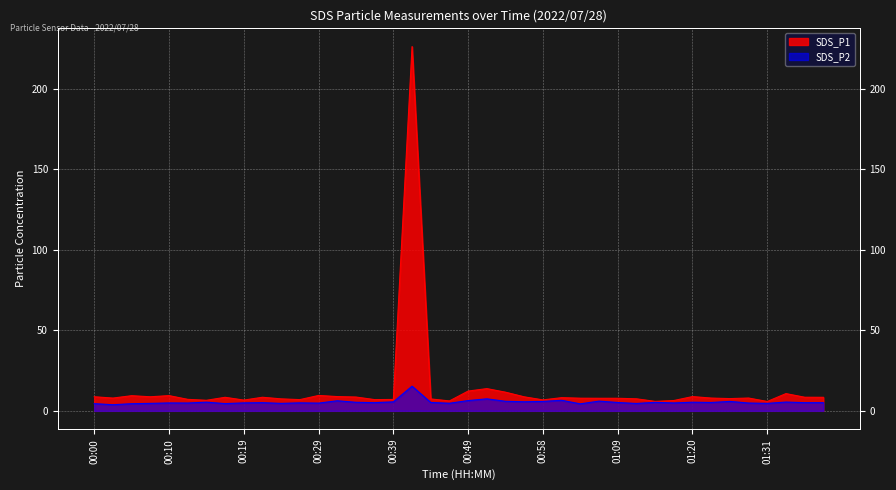

Reading left to right, list all the values displayed in this chart.

SDS_P1: 8.8	7.9	9.4	8.7	9.4	7.1	6.5	8.4	6.7	8.4	7.4	7.0	9.6	8.8	8.6	7.0	7.1	226.1	7.4	6.2	12.3	13.8	11.6	8.7	6.8	8.2	7.8	7.8	7.8	7.5	5.9	6.4	8.8	7.9	7.6	8.0	5.8	10.7	8.4	8.4
SDS_P2: 4.5	3.8	4.4	4.6	4.9	4.8	5.4	4.5	4.9	5.1	4.6	5.0	4.8	6.2	5.3	5.1	5.6	15.3	5.2	4.7	6.4	7.5	5.9	5.6	5.8	6.5	4.3	6.0	5.2	4.6	5.3	4.9	5.3	5.2	5.8	4.8	4.6	5.5	5.1	5.1